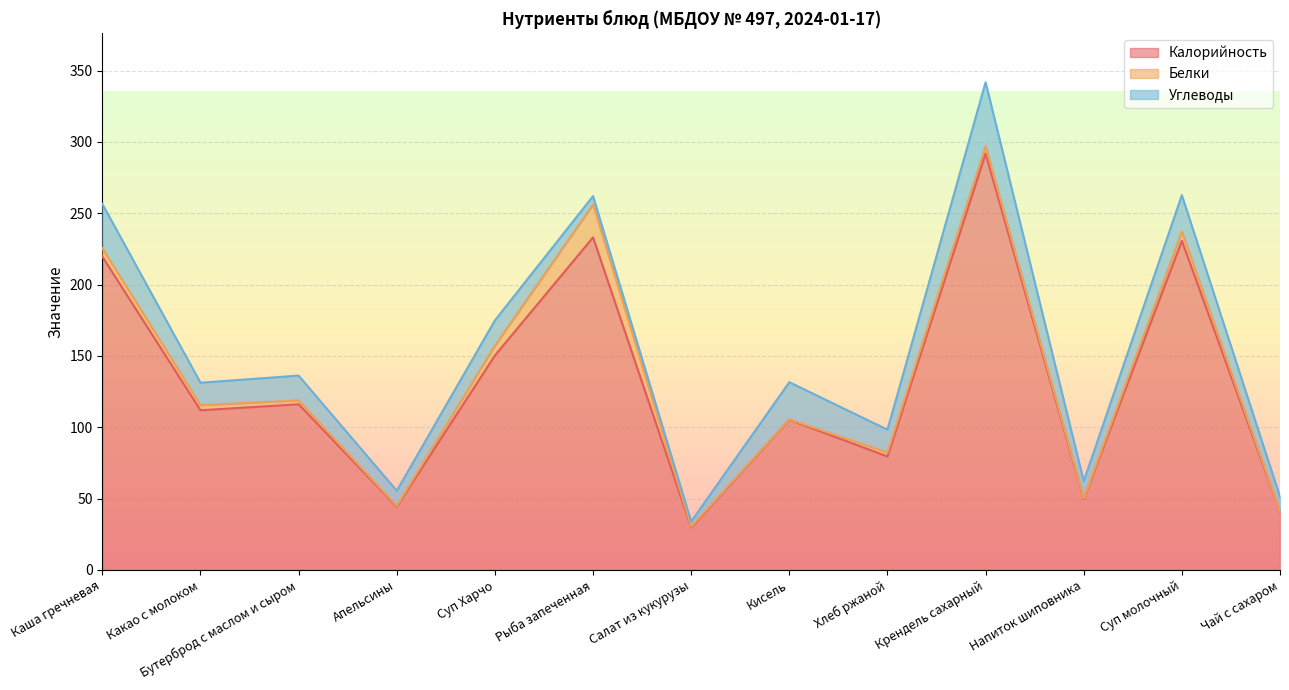

What position from the left is Бутерброд с маслом и сыром?

3